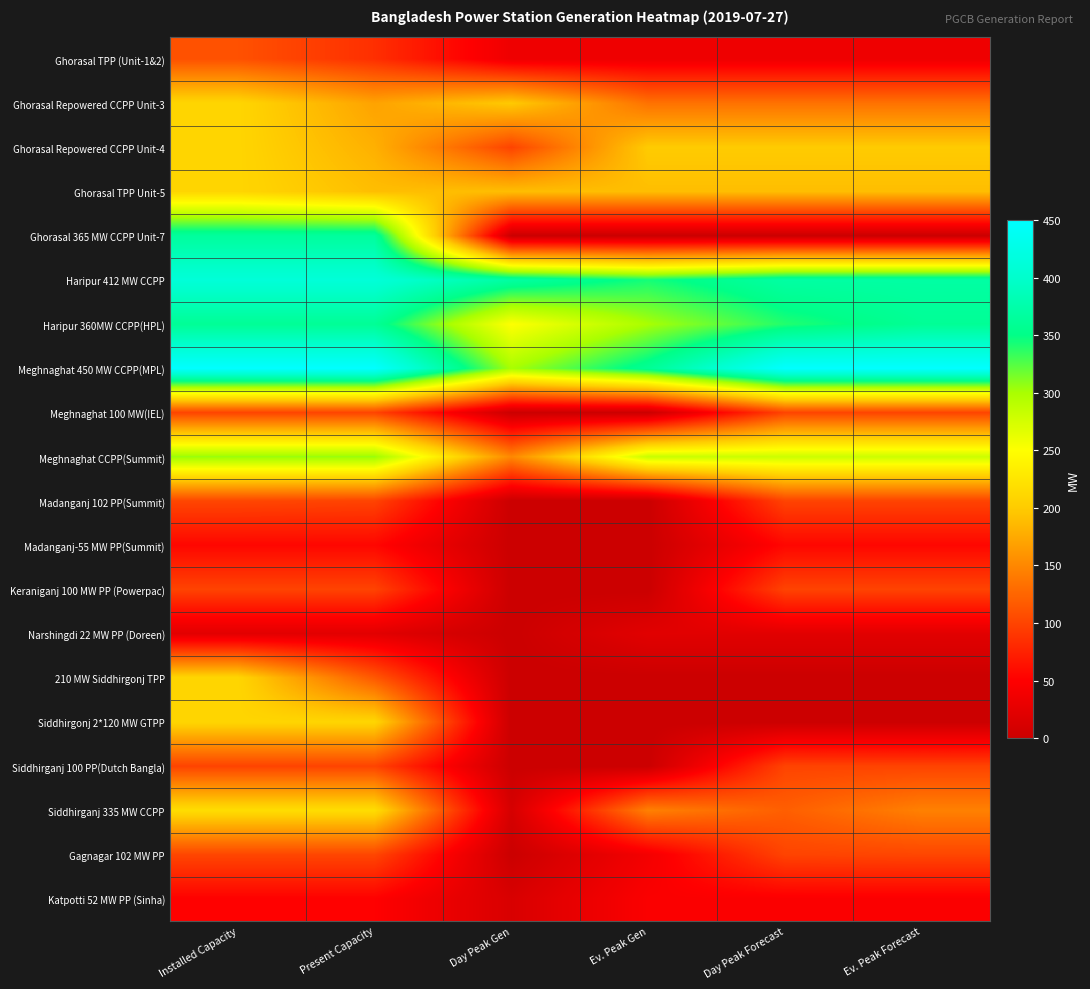

Which series has the largest range (max minus min)?

Ghorasal 365 MW CCPP Unit-7